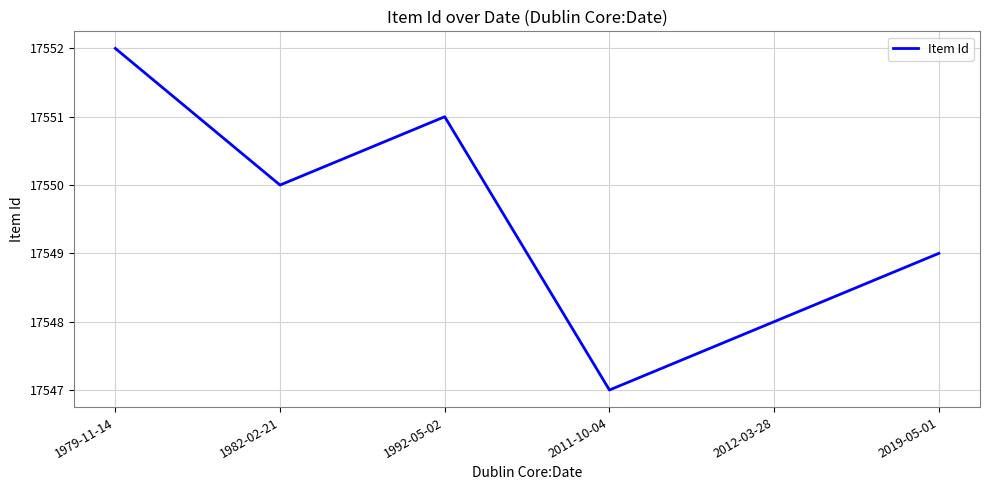

At which category does the data reach its first local peak?

1992-05-02